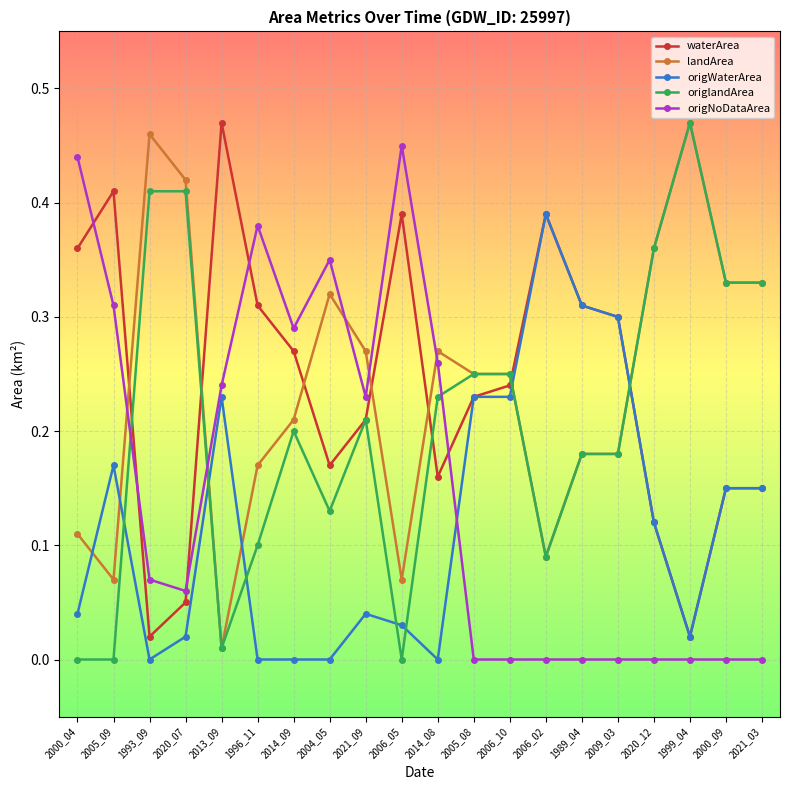

At how many categories does at least one series exceed 0?

20